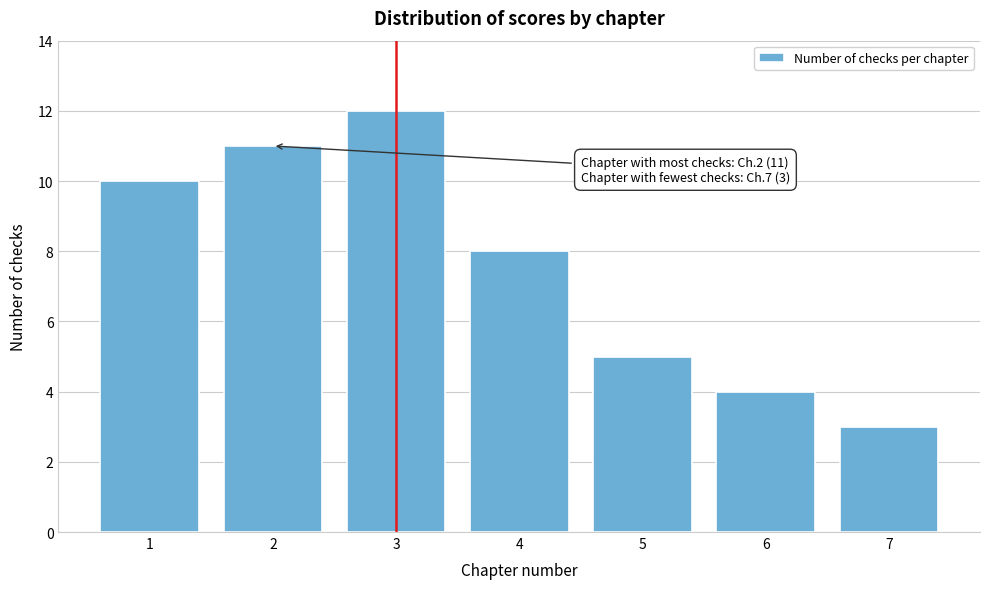

Over which range of the x-axis is the bar tallest?

2.5 to 3.5